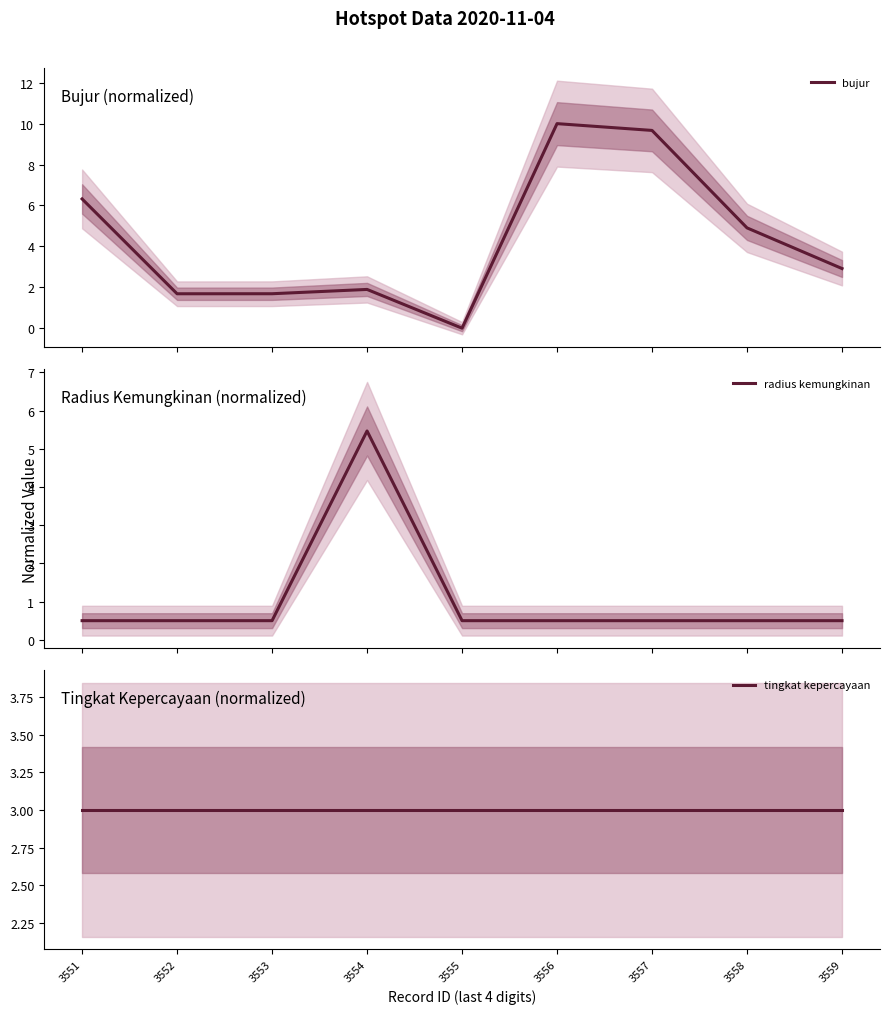

How many intersections are there between tingkat kepercayaan and radius kemungkinan?

2